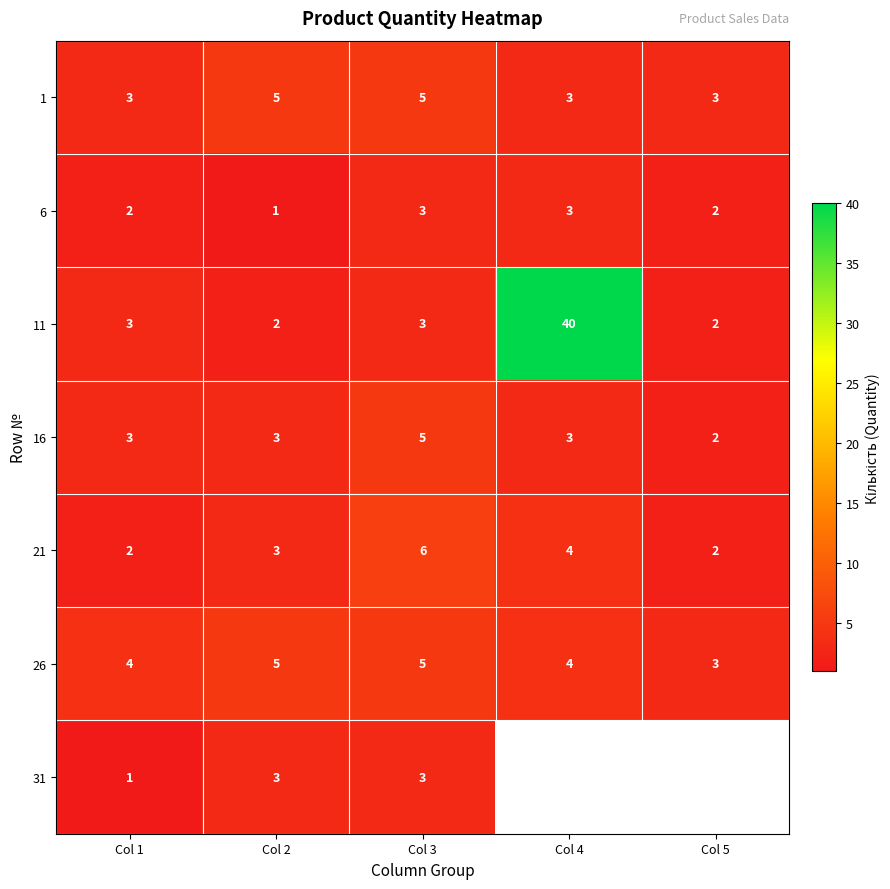

Between Col 1 and Col 3, which series saw the biggest shift?

21